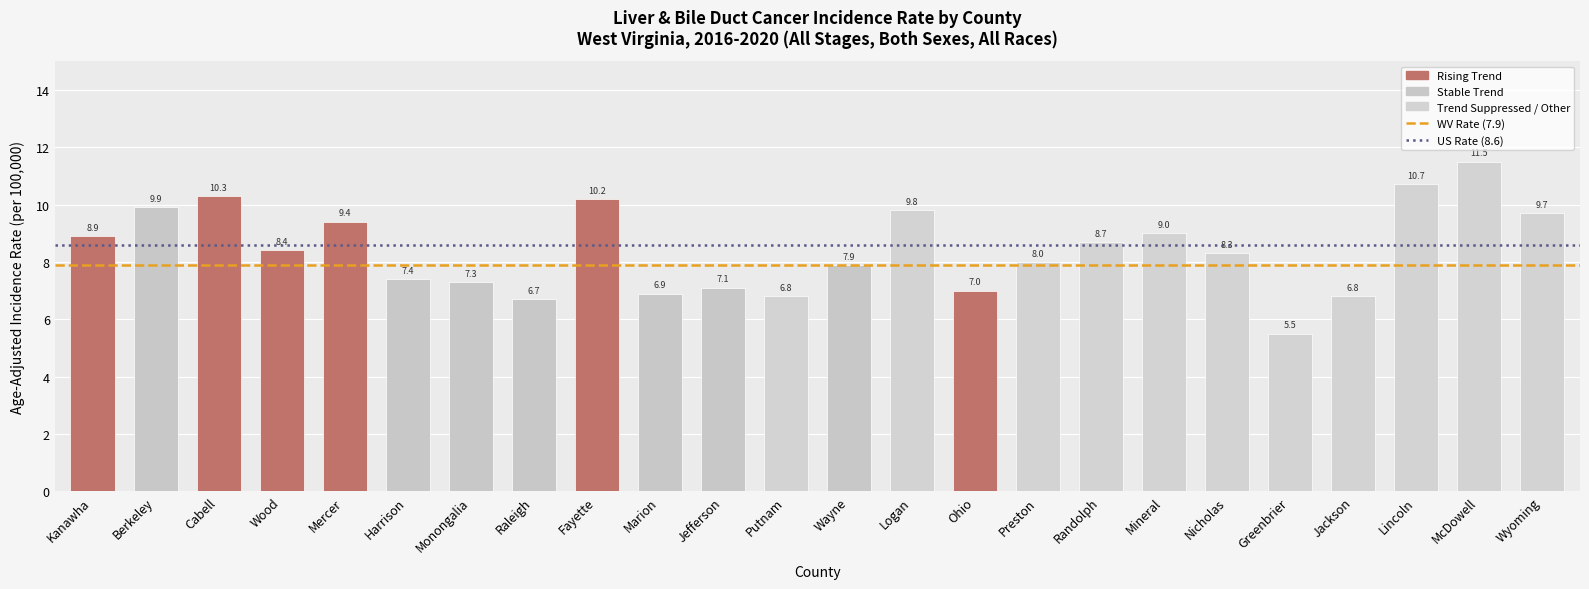

What is the label of the 4th bar from the right?

Jackson